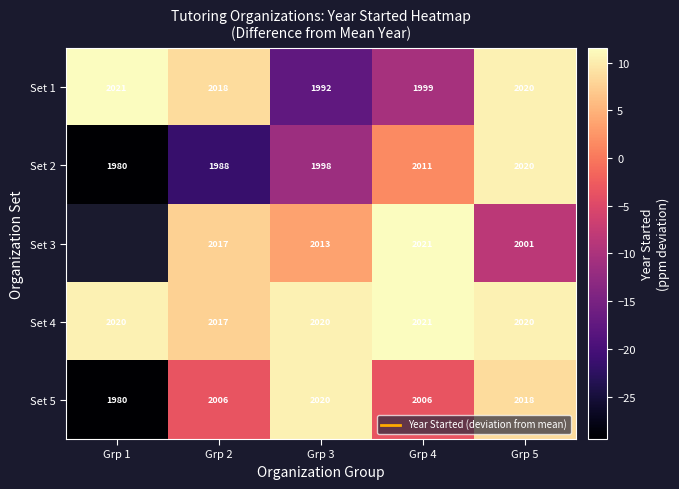

How many values in the Set 3 series exceed -8?

3